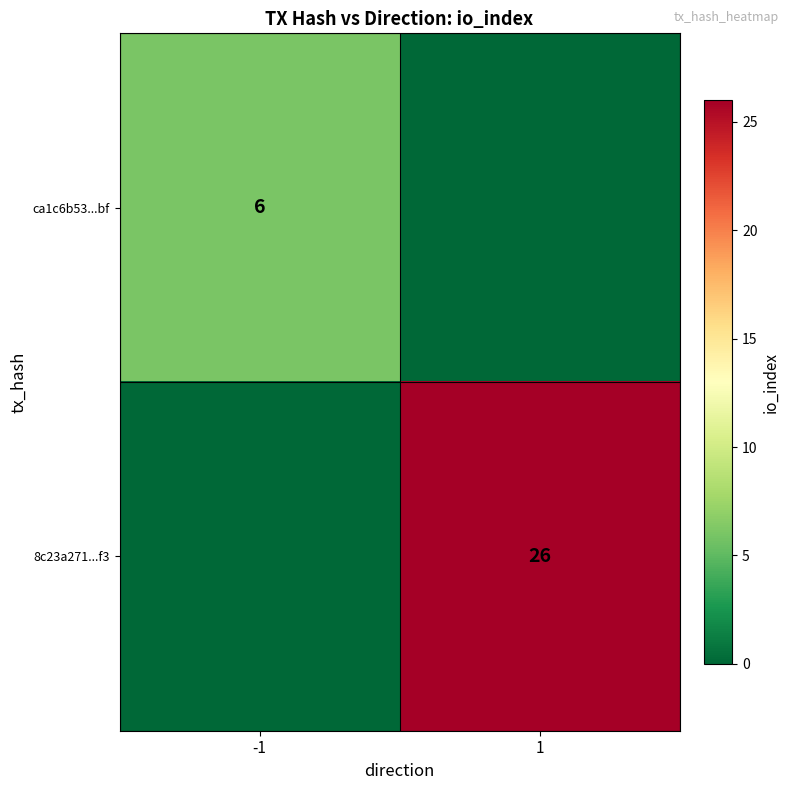

The value of ca1c6b53...bf at -1 is 11. True or false?

False